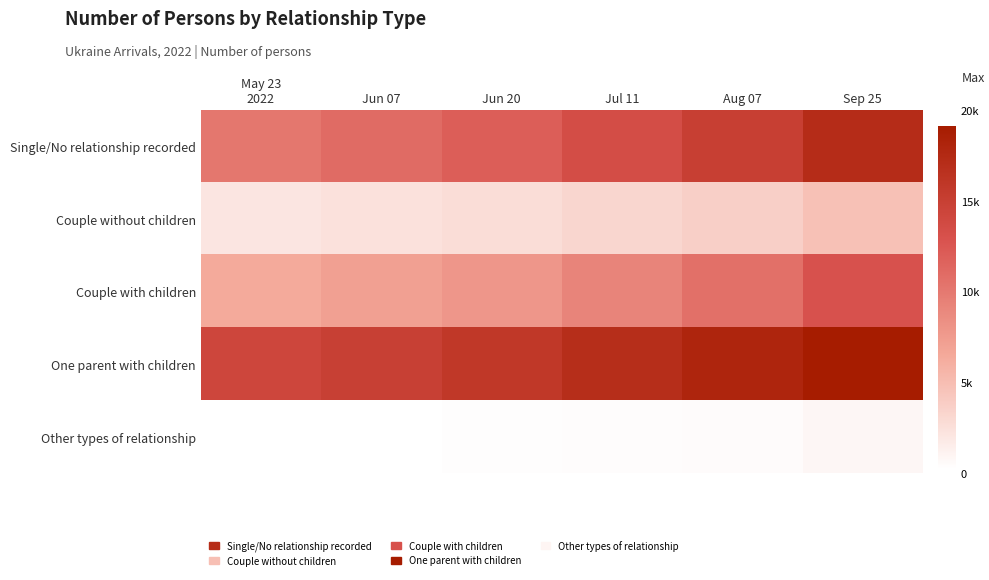

Reading left to right, what are all the values shown in this chart?

Single/No relationship recorded: May 23
2022=10158	Jun 07=11006	Jun 20=11980	Jul 11=13441	Aug 07=15034	Sep 25=17149
Couple without children: May 23
2022=2066	Jun 07=2368	Jun 20=2674	Jul 11=3218	Aug 07=3724	Sep 25=4738
Couple with children: May 23
2022=6454	Jun 07=7146	Jun 20=7887	Jul 11=9185	Aug 07=10646	Sep 25=12953
One parent with children: May 23
2022=14271	Jun 07=14929	Jun 20=15850	Jul 11=17034	Aug 07=18079	Sep 25=19121
Other types of relationship: May 23
2022=202	Jun 07=221	Jun 20=309	Jul 11=378	Aug 07=479	Sep 25=810